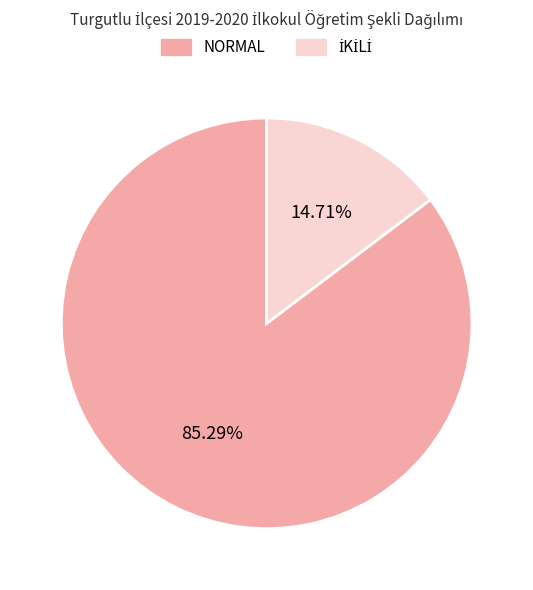

Which category has the biggest portion of the pie?

NORMAL